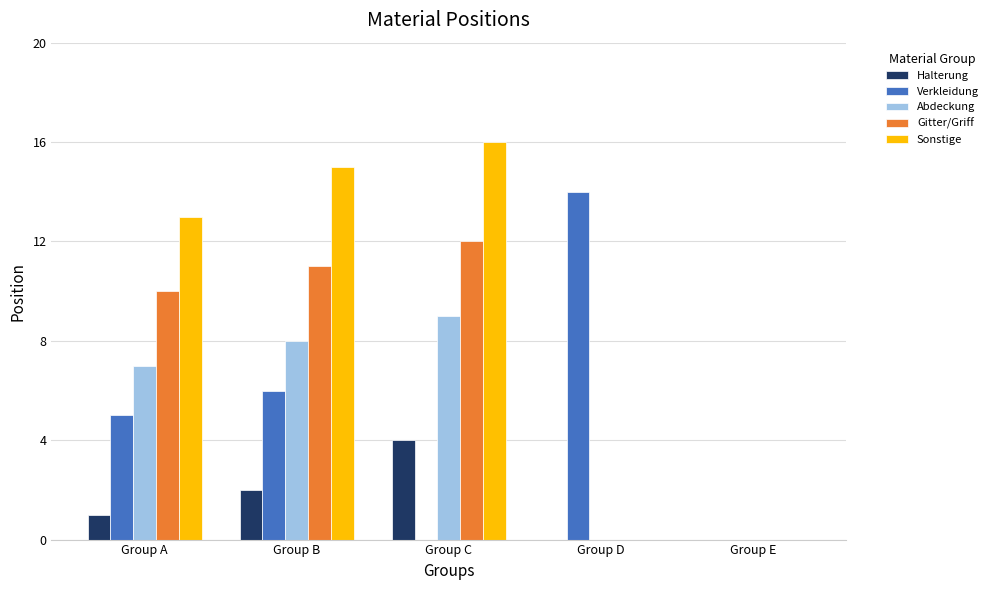

What is the sum of all Abdeckung values?

24